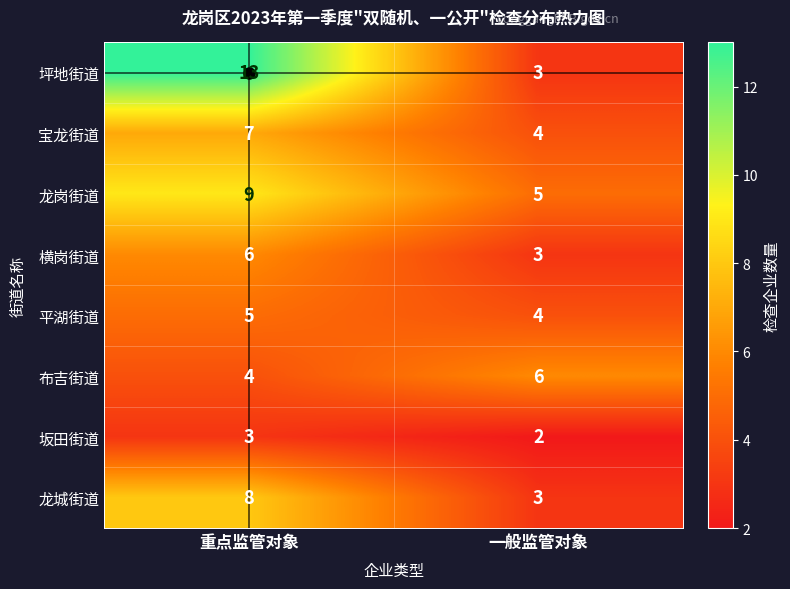

Count the number of data series in this chart.

8